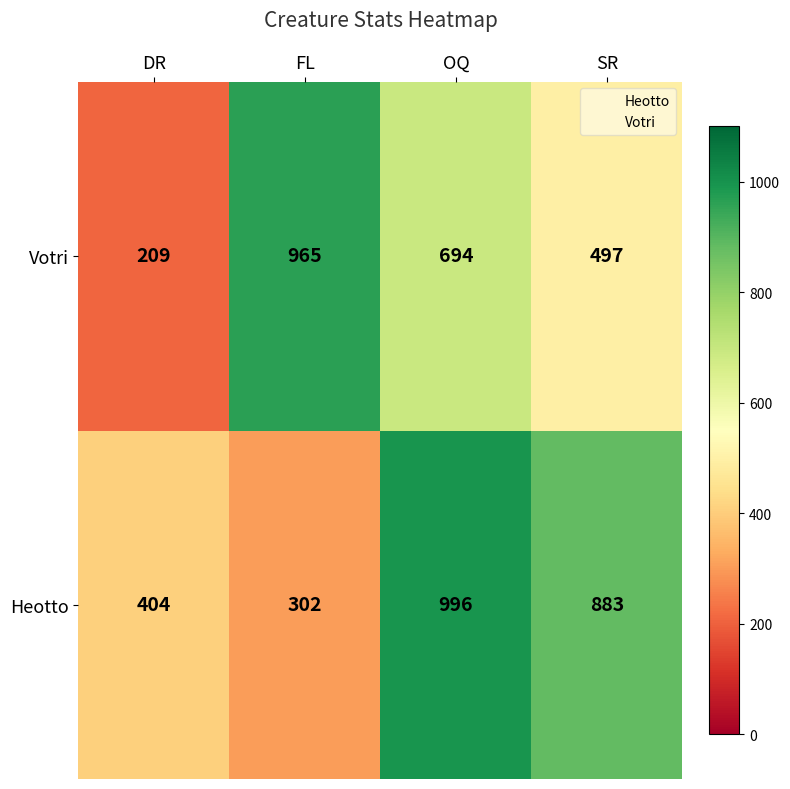

At which label does Heotto first exceed 883?

OQ